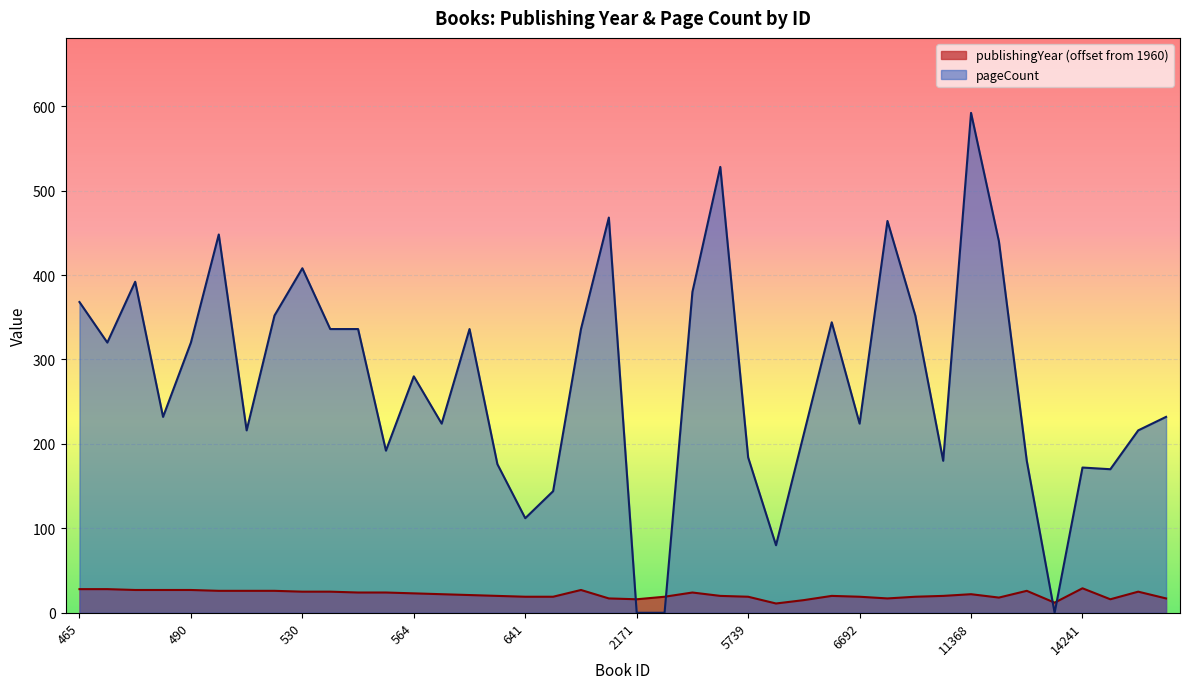

Reading left to right, extract all data points from this chart.

publishingYear: 465=28	479=28	487=27	489=27	490=27	511=26	512=26	522=26	530=25	532=25	557=24	559=24	564=23	586=22	604=21	627=20	641=19	656=19	696=27	1398=17	2171=16	2173=19	3321=24	5551=20	5739=19	6228=11	6621=15	6635=20	6692=19	7577=17	8118=19	11282=20	11368=22	12440=18	12798=26	14034=12	14241=29	15157=16	15244=25	16280=17
pageCount: 465=368	479=320	487=392	489=232	490=320	511=448	512=216	522=352	530=408	532=336	557=336	559=192	564=280	586=224	604=336	627=176	641=112	656=144	696=336	1398=468	2171=0	2173=0	3321=380	5551=528	5739=184	6228=80	6621=212	6635=344	6692=224	7577=464	8118=352	11282=180	11368=592	12440=440	12798=180	14034=0	14241=172	15157=170	15244=216	16280=232